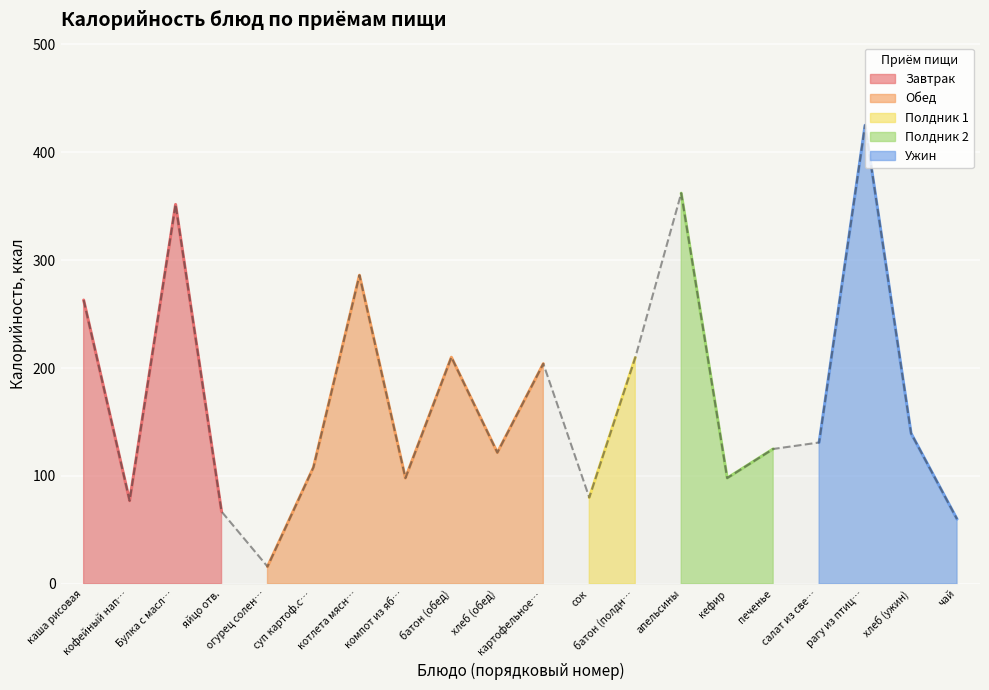

How many lines are shown in the chart?

1